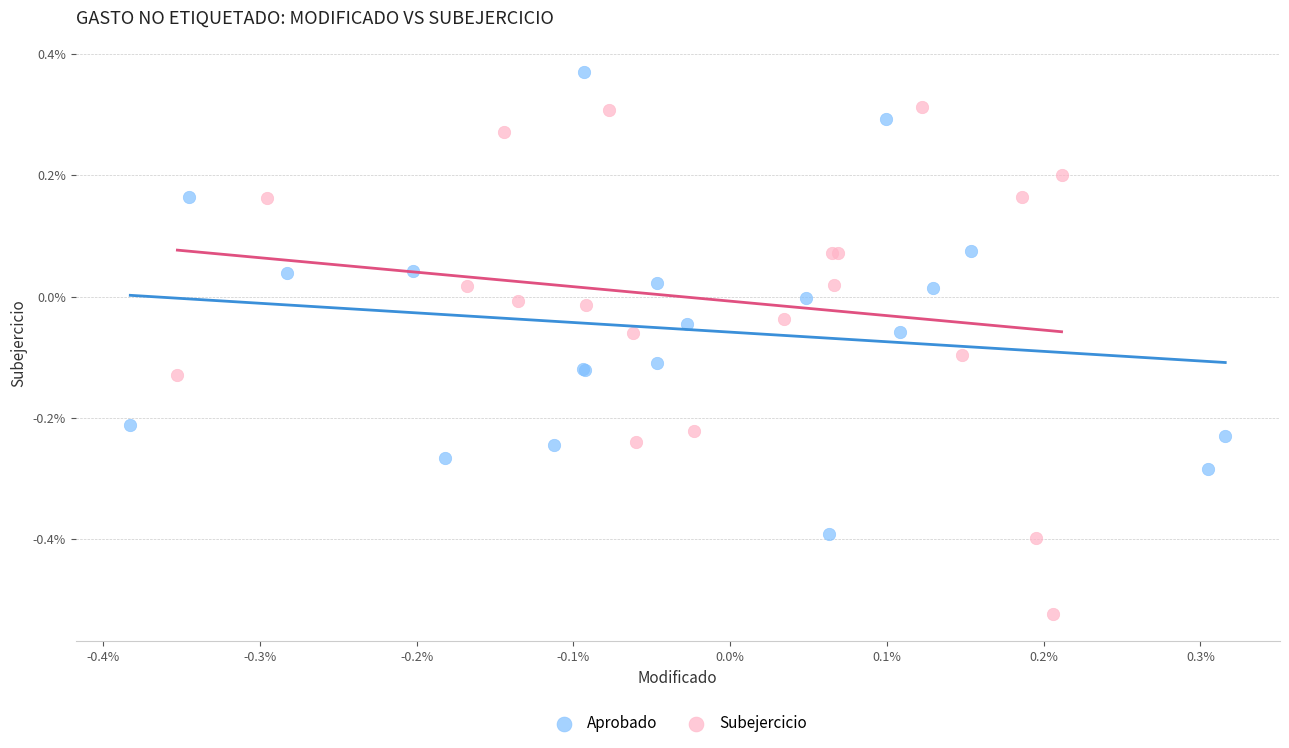

Which series has the widest spread of Y values?

Subejercicio